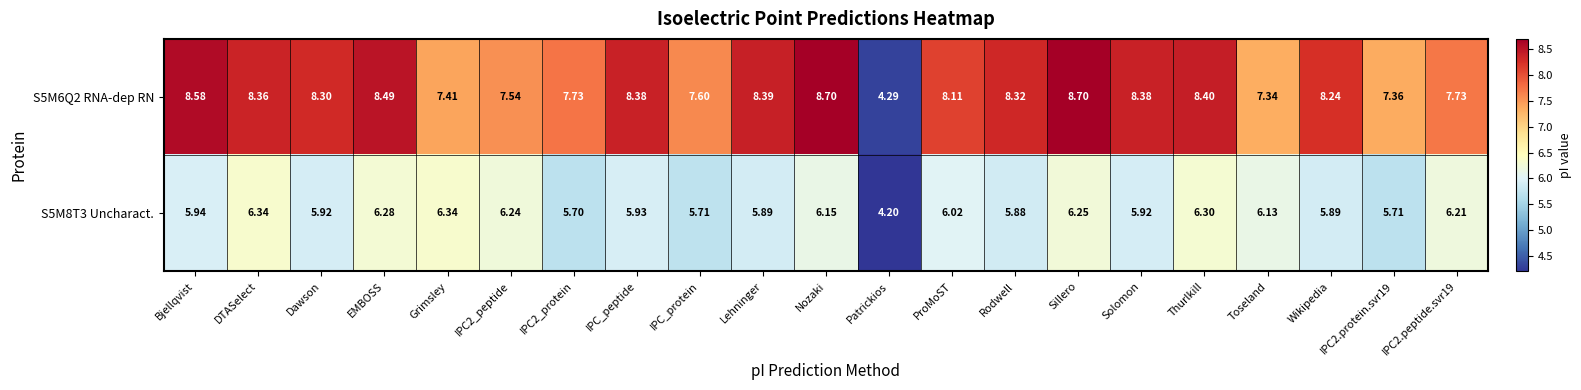

How many categories are shown in the chart?

21